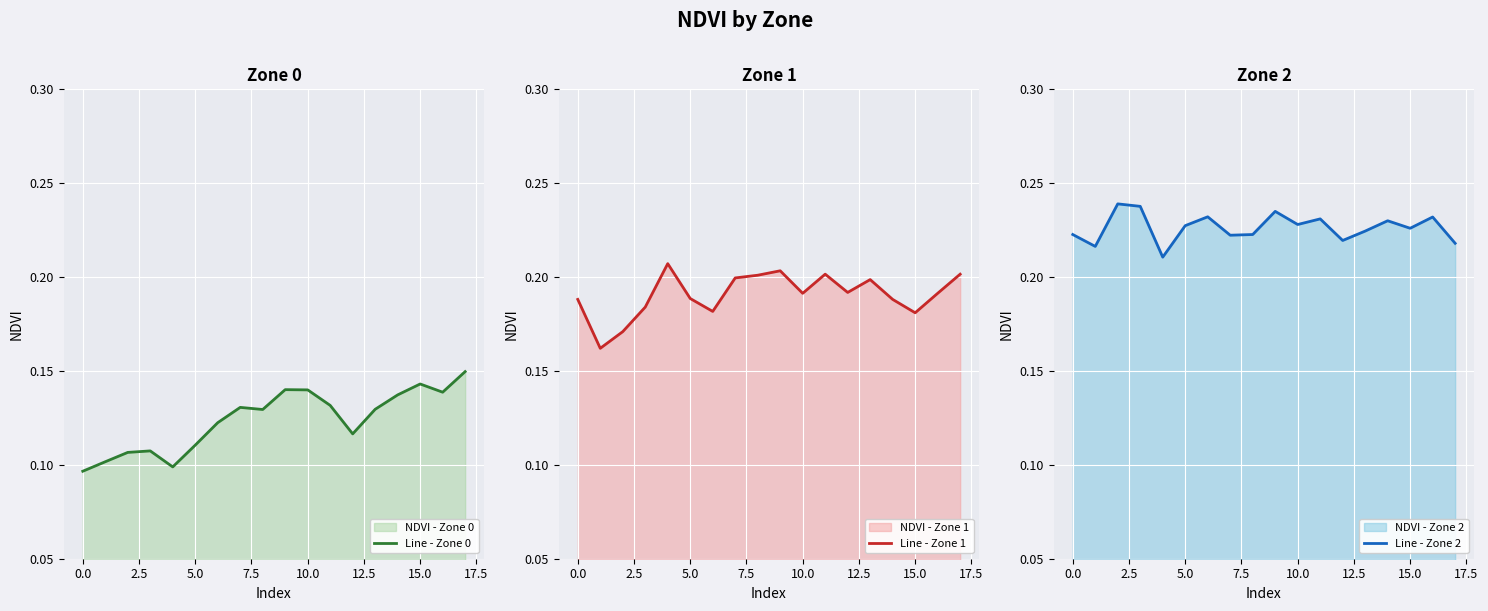

What is the maximum value shown in the chart?

0.2